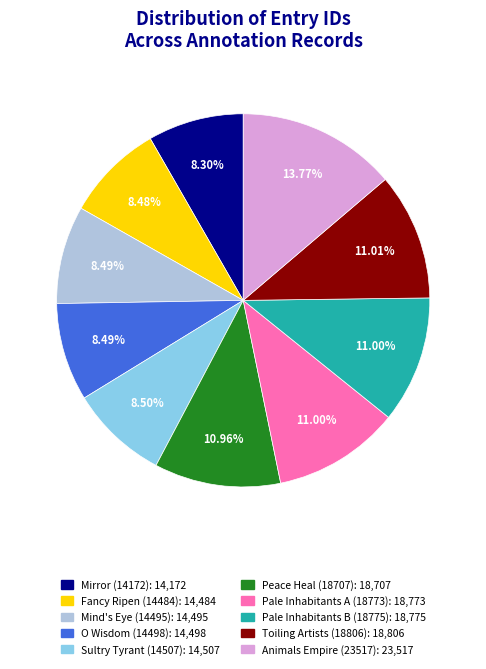

Is there any slice that represents more than half of the pie?

No